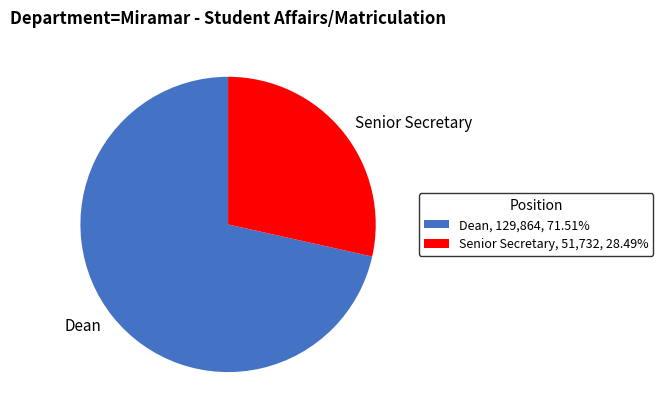

The Senior Secretary slice represents 42% of the pie. True or false?

False